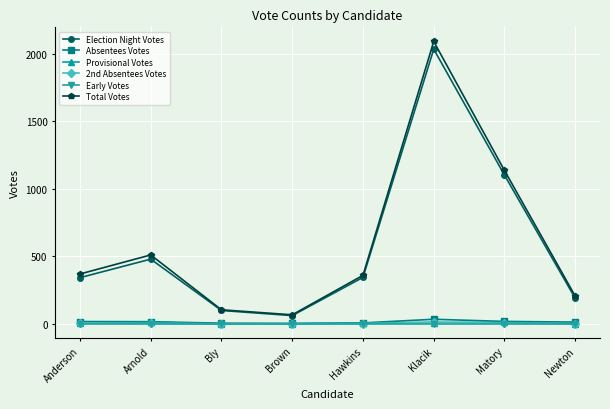

What is the label of the 3rd point from the right?

Klacik